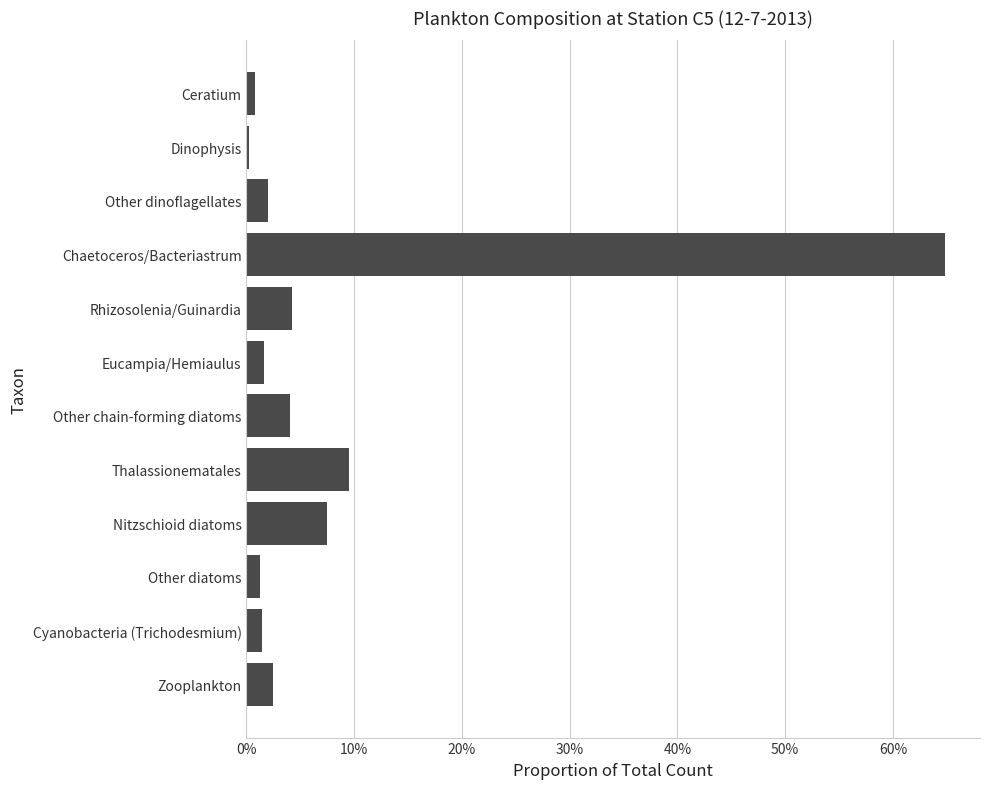

The value at Chaetoceros/Bacteriastrum is 64.8. True or false?

True